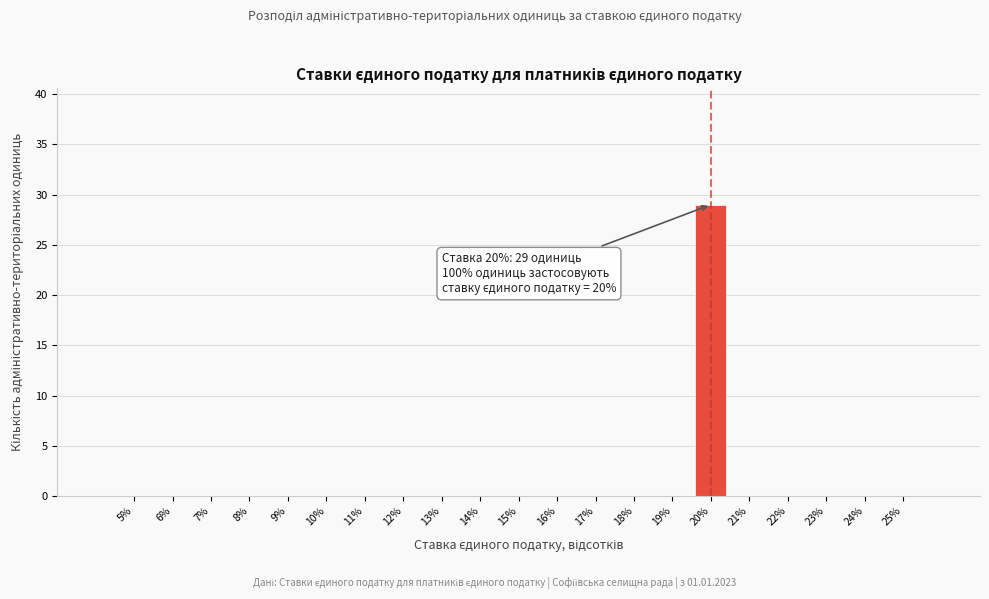

Reading right to left, extract all data points from this chart.

25%=0	24%=0	23%=0	22%=0	21%=0	20%=29	19%=0	18%=0	17%=0	16%=0	15%=0	14%=0	13%=0	12%=0	11%=0	10%=0	9%=0	8%=0	7%=0	6%=0	5%=0